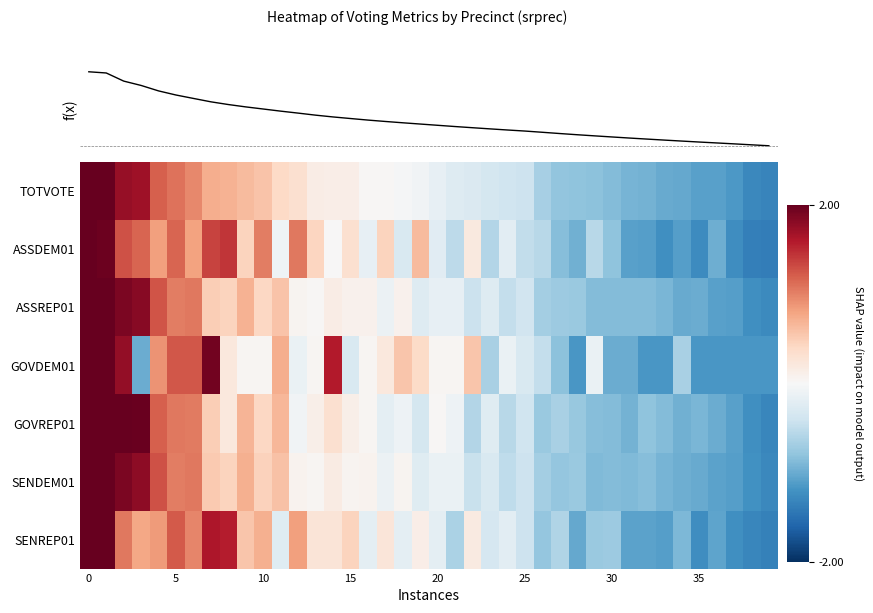

How many distinct data groups are displayed?

7